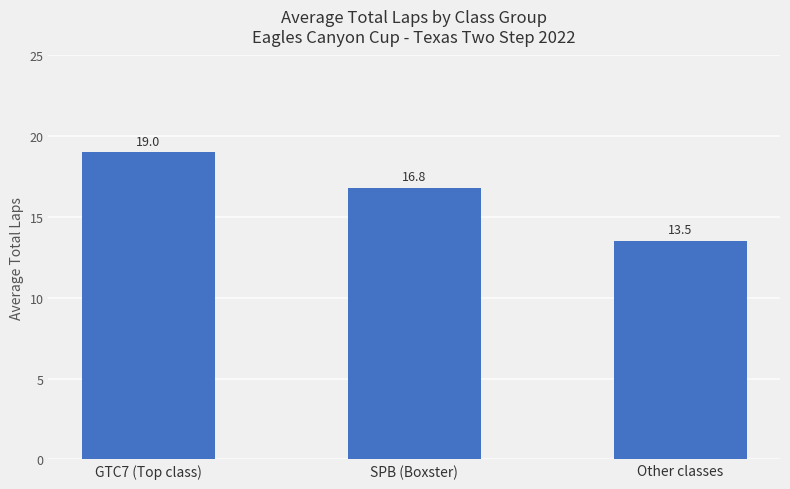

Count the number of values greater than 16.

2